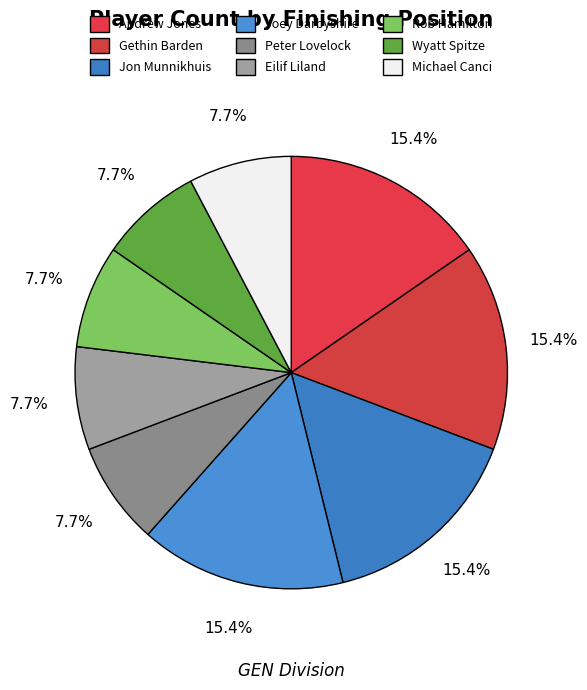

Count the number of slices in the pie.

9